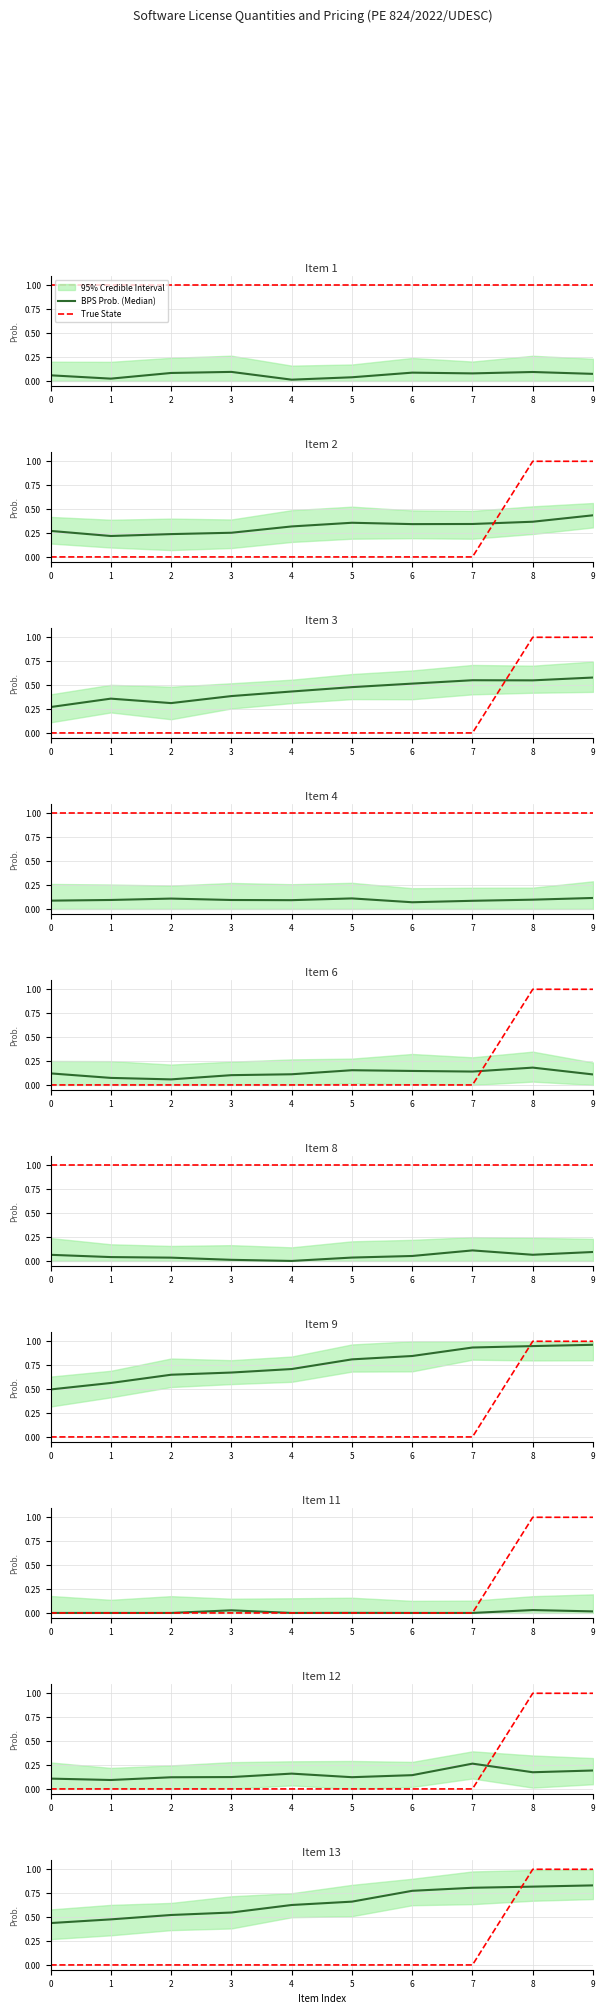

True or false: True State has more than 2 points higher than both neighbors.

False